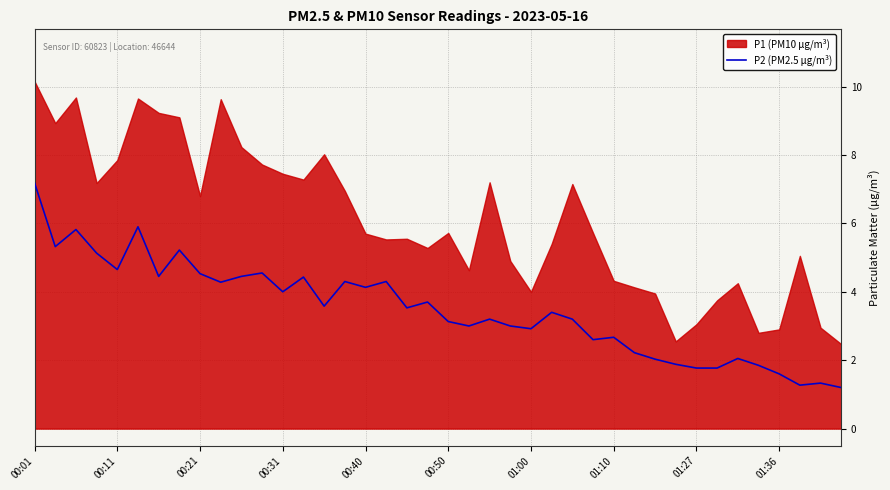

What is the difference between the maximum and minimum values?

6.0